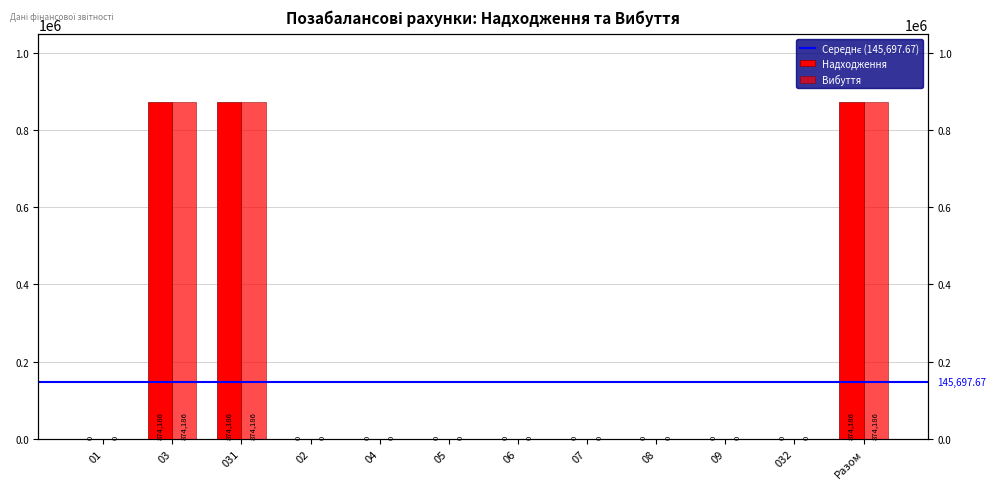

True or false: Надходження has a value of 0 at 01.

True